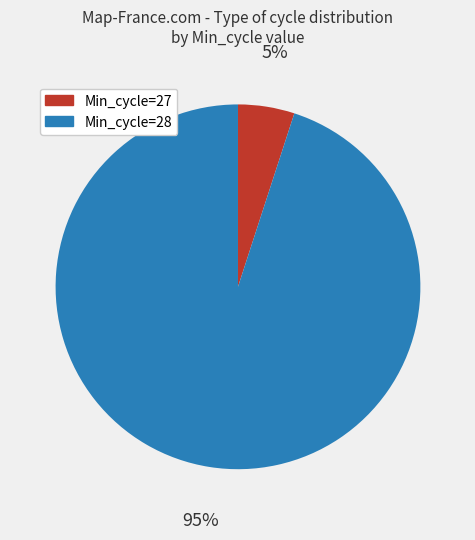

Is there a majority slice in this chart?

Yes